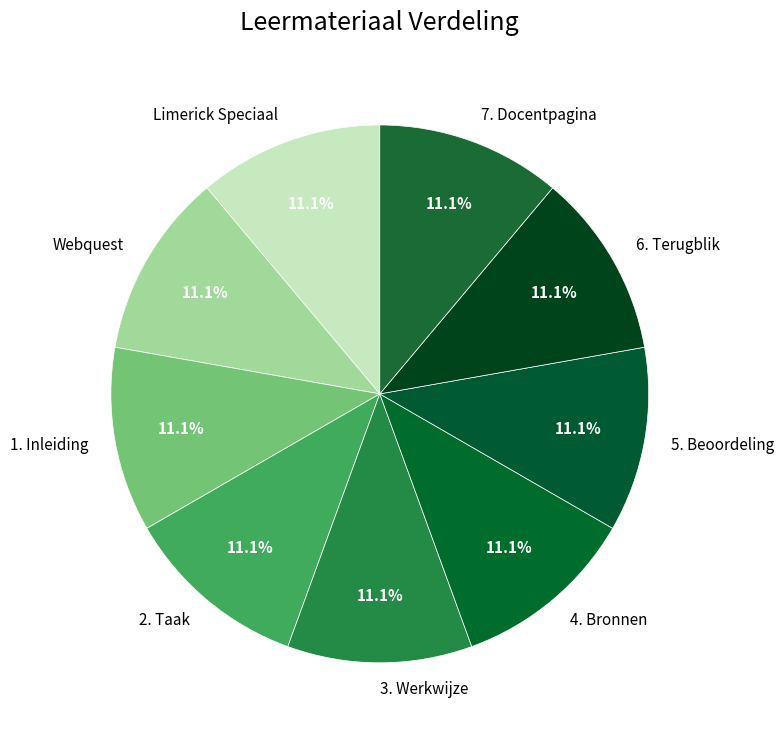

Does any single category account for the majority?

No